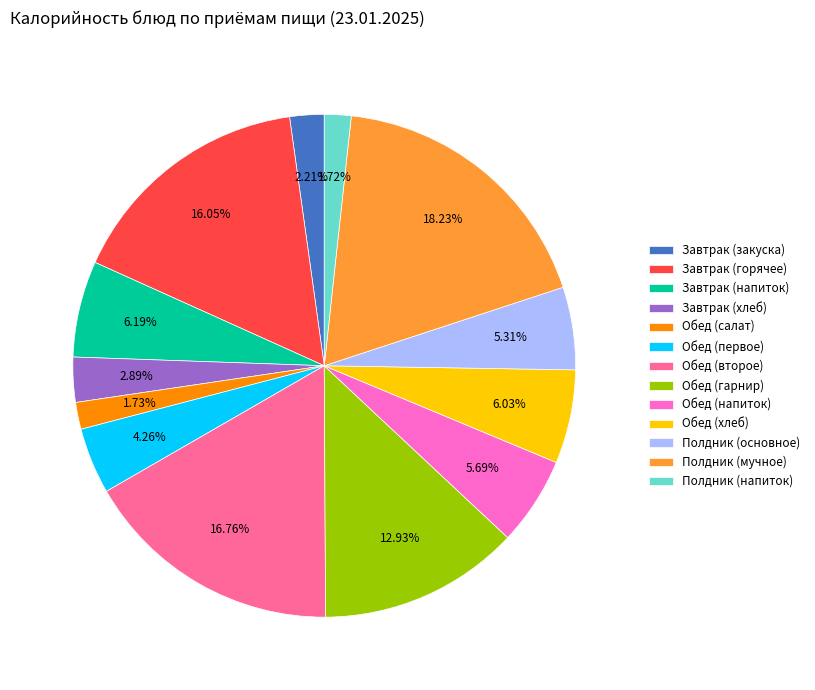

Which slice is the largest?

Полдник (мучное)